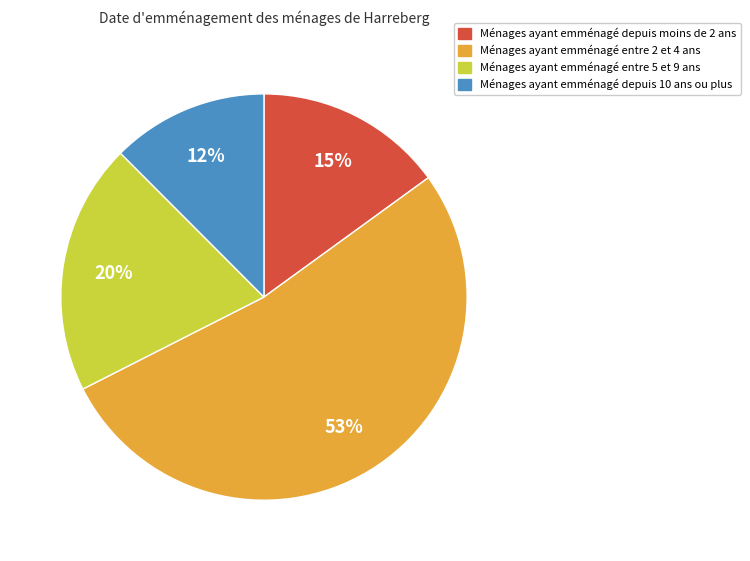

To the nearest percent, what is the average slice percentage?

25%